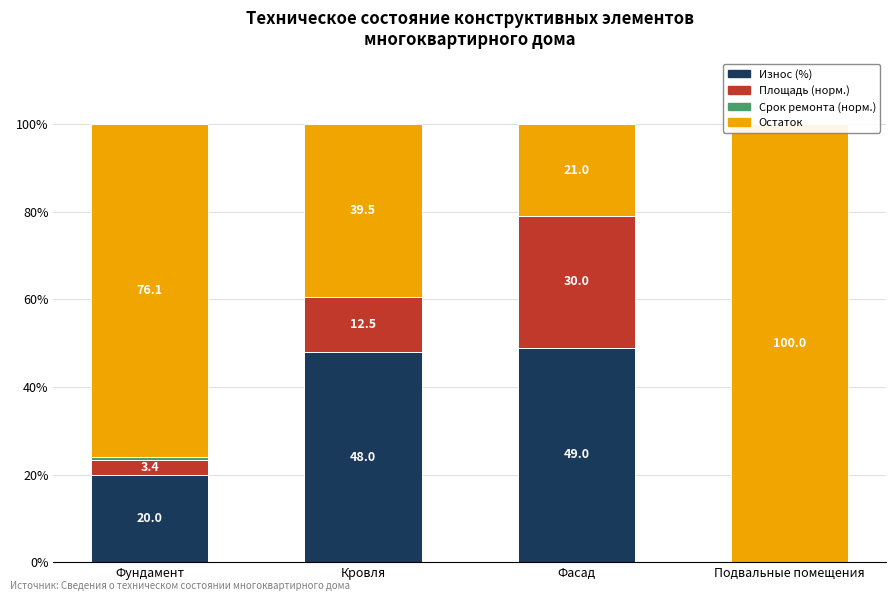

Read the Срок ремонта (норм.) value at Фундамент.

0.5